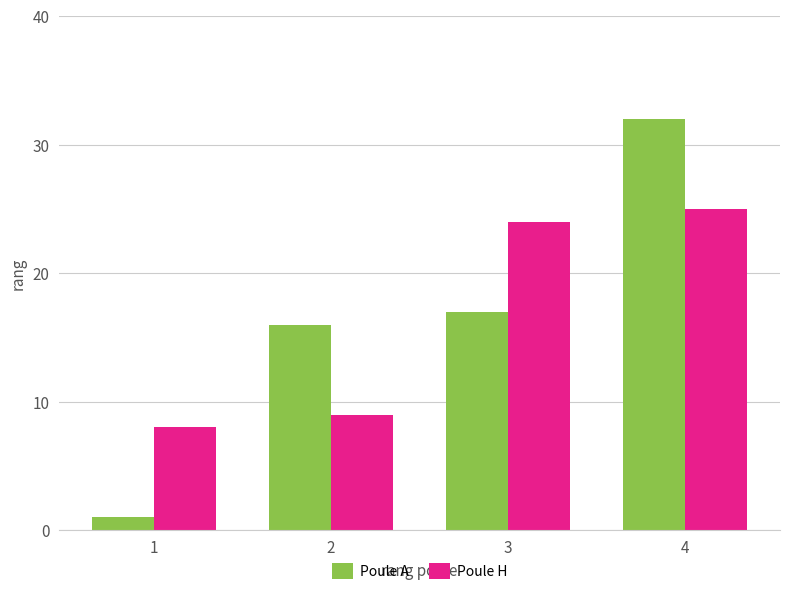

Rank the categories by Poule A value from highest to lowest.

4, 3, 2, 1